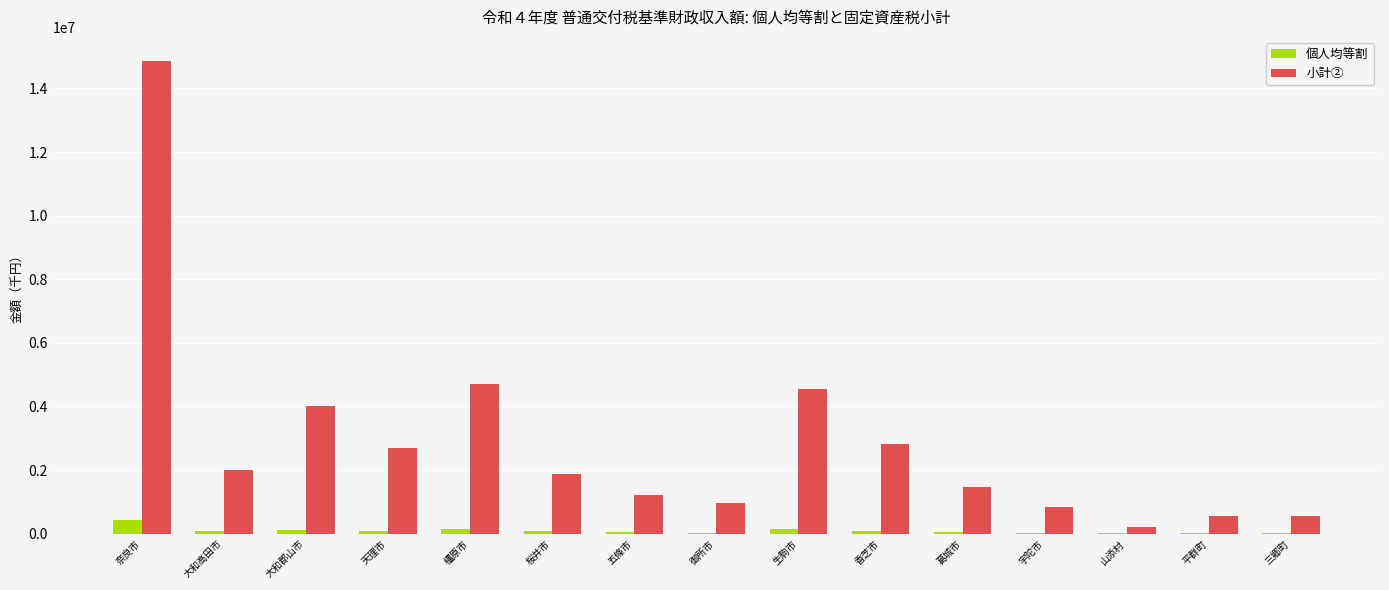

At which label does 小計② reach its peak?

奈良市